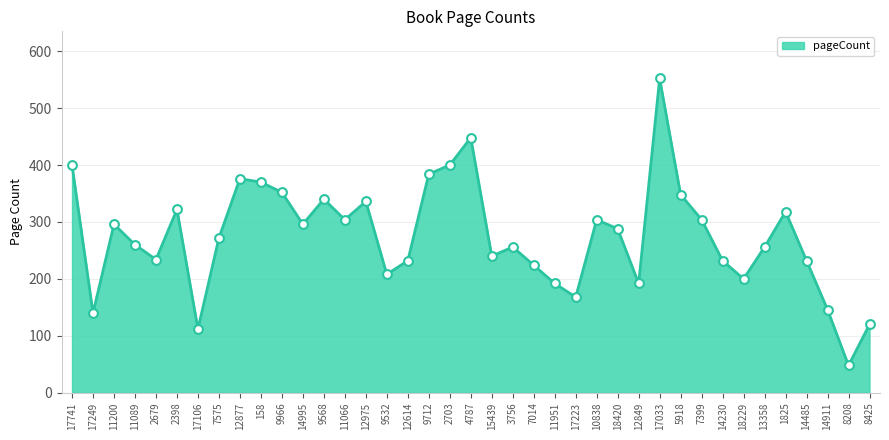

What is the ratio of the value at 9532 to the value at 17223?

1.2